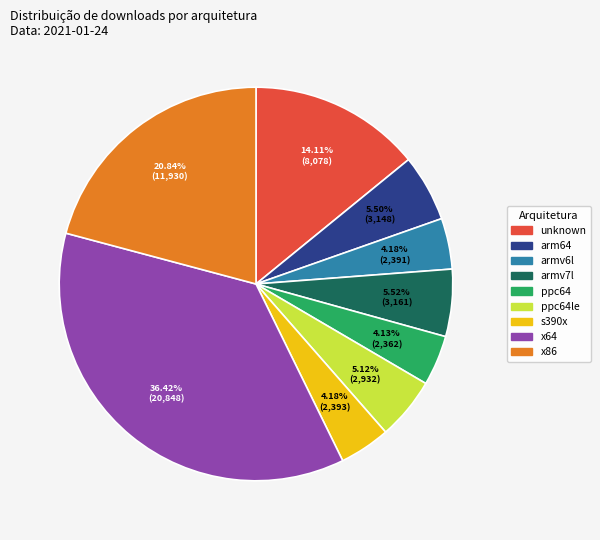

To the nearest percent, what is the combined percentage of ppc64 and ppc64le?

9%